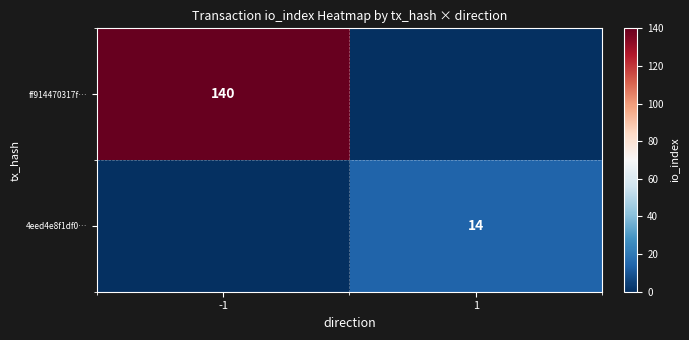

At which category does the chart reach its peak across all series?

-1